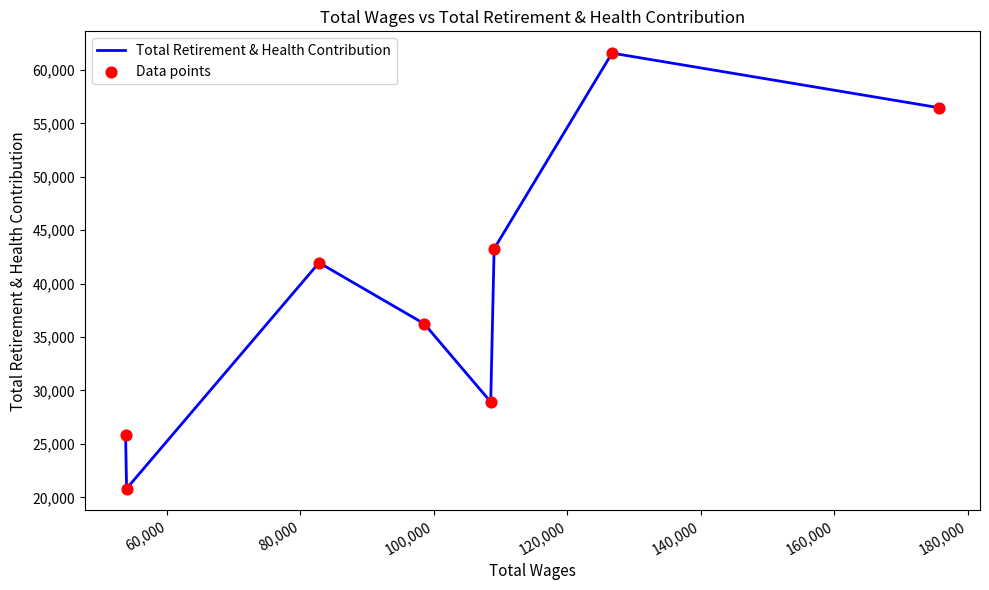

What is the greatest value displayed?

61576.1